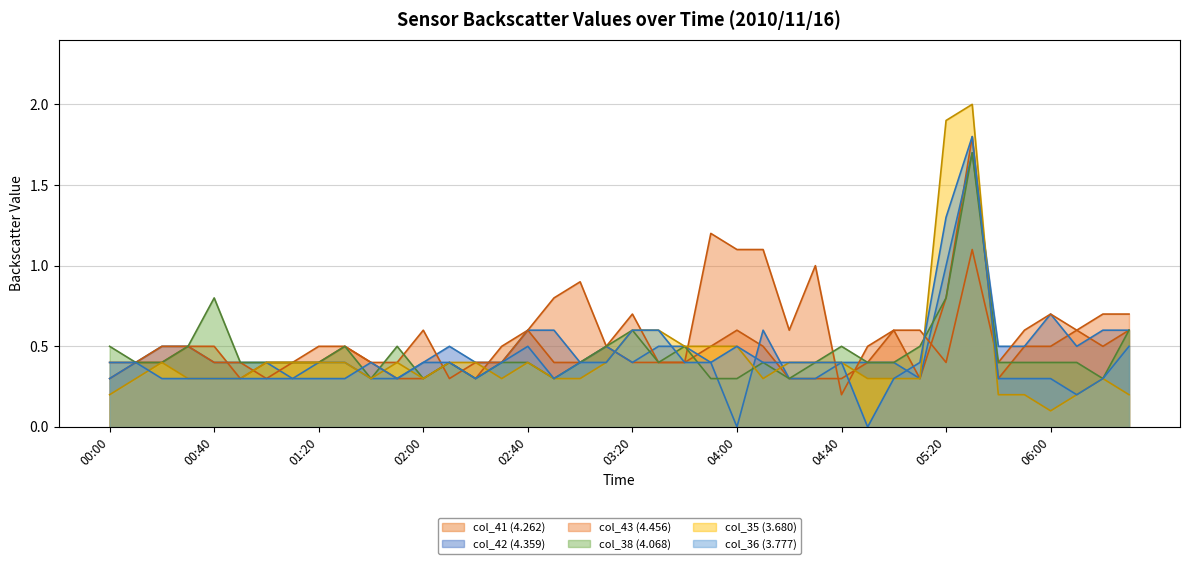

What are all the series names shown in the legend?

col_41 (4.262), col_42 (4.359), col_43 (4.456), col_38 (4.068), col_35 (3.680), col_36 (3.777)